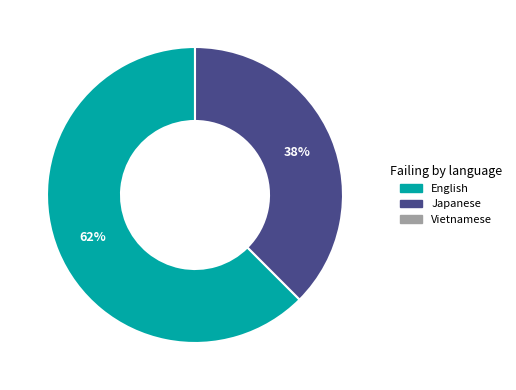

To the nearest percent, what is the average slice percentage?

50%